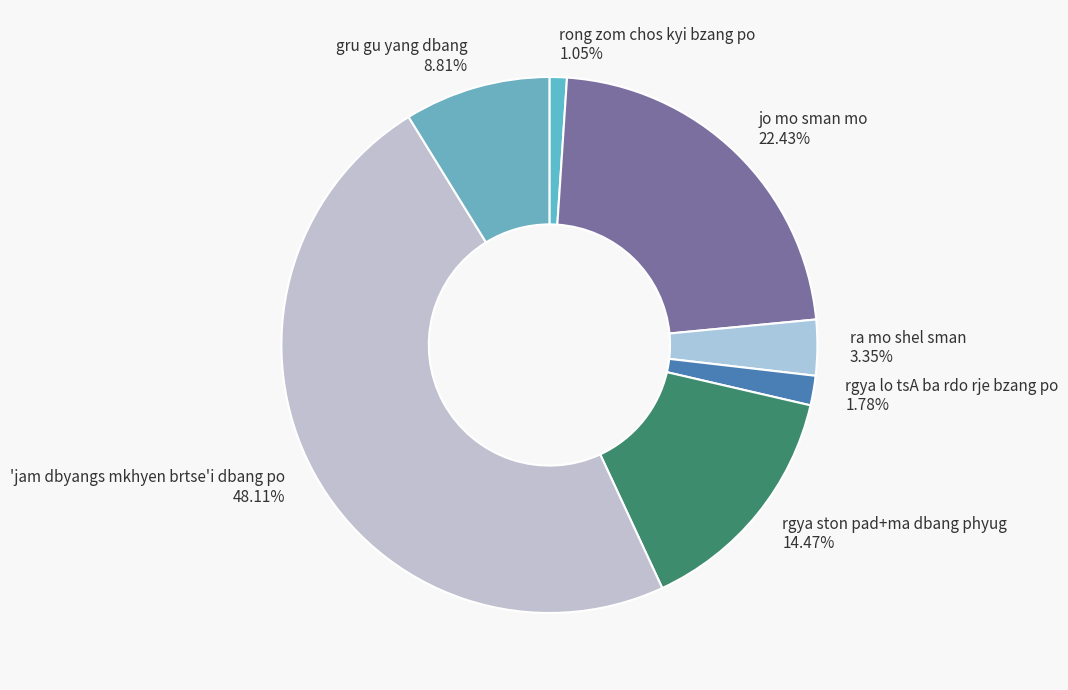

What portion of the pie excludes 'jam dbyangs mkhyen brtse'i dbang po?

51.9%